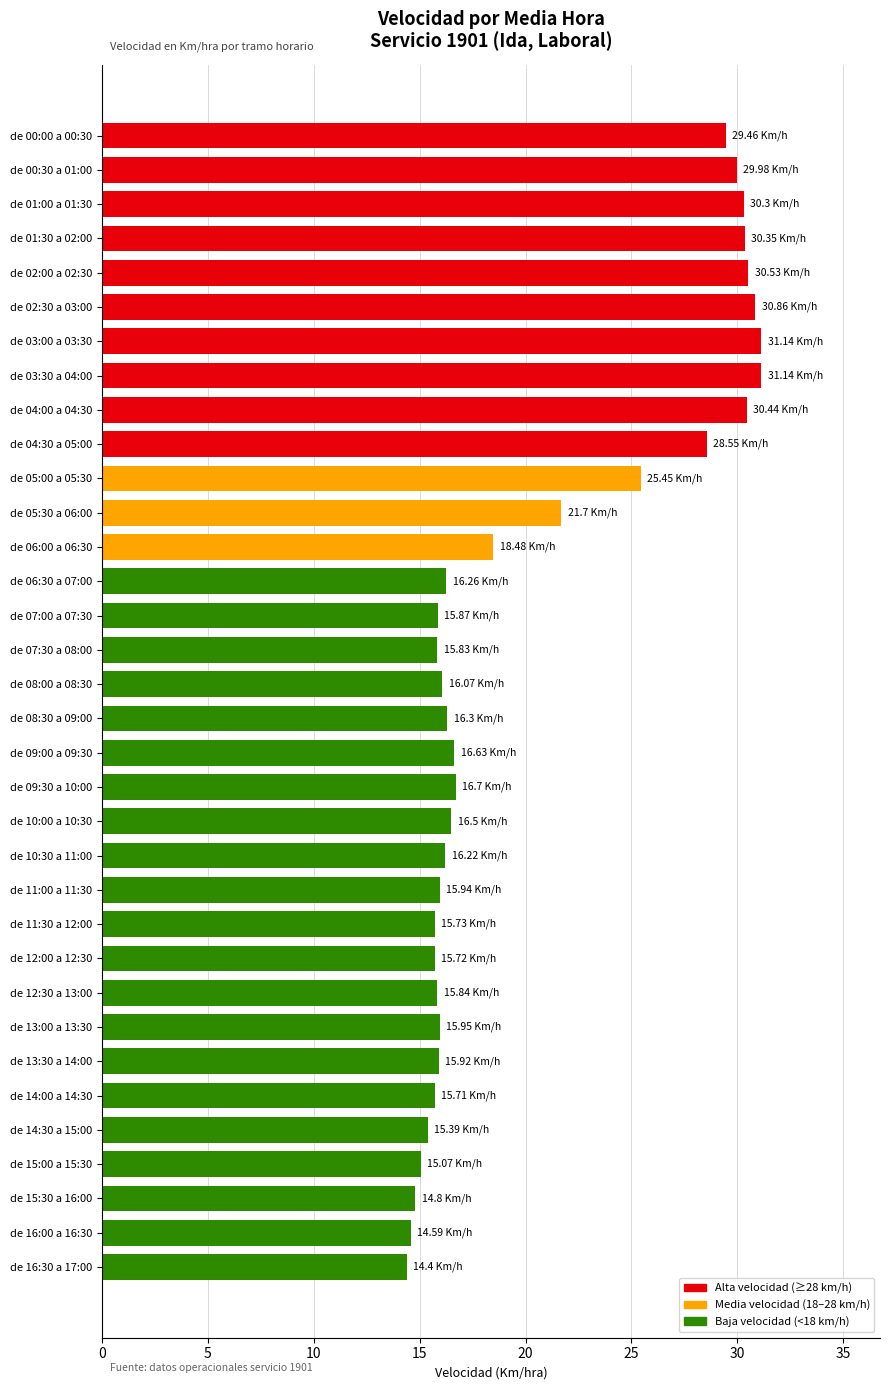

What is the sum of all values?

699.8